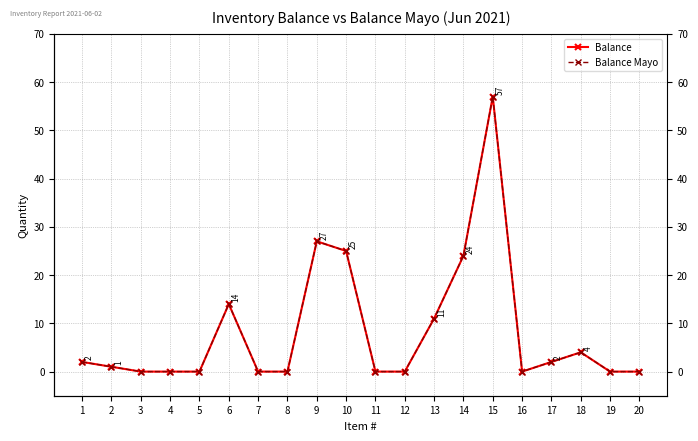

True or false: Balance and Balance Mayo cross at least once.

False